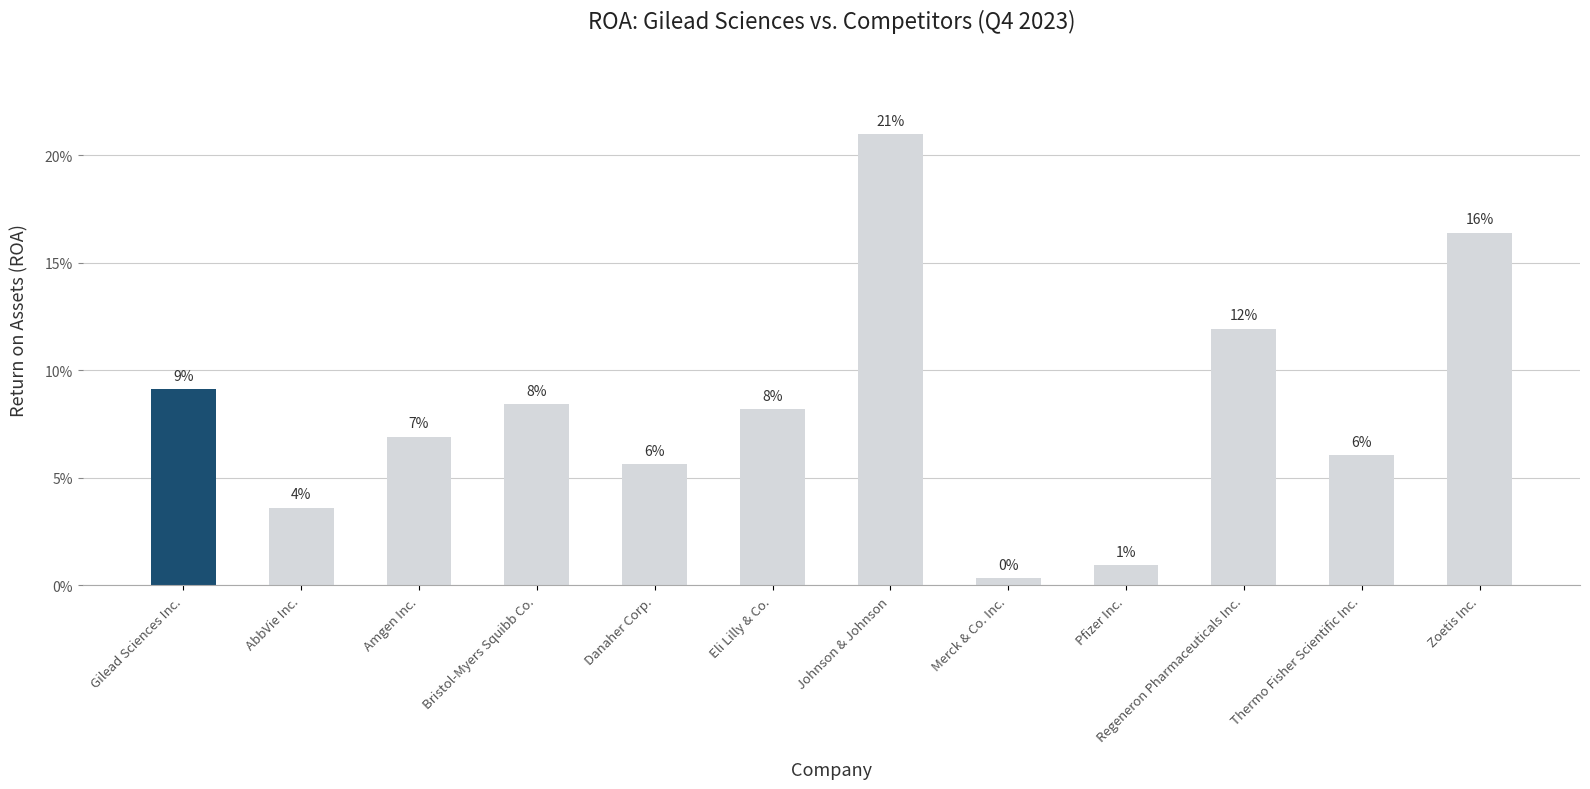

Which category has the highest value across all series?

Johnson & Johnson